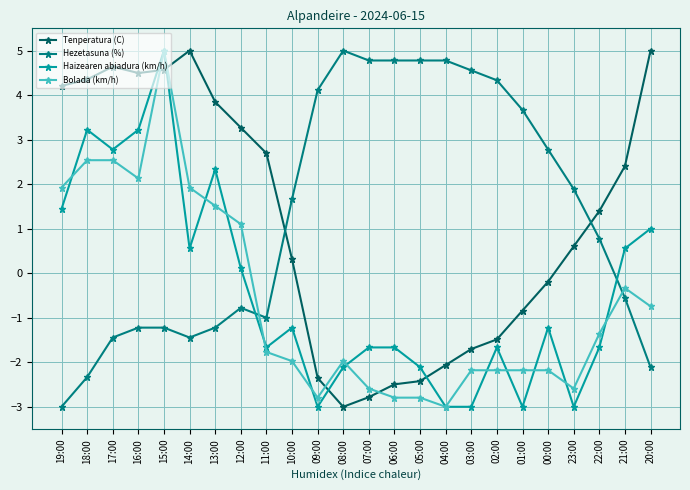

True or false: Haizearen abiadura (km/h) has more than 1 points higher than both neighbors.

True